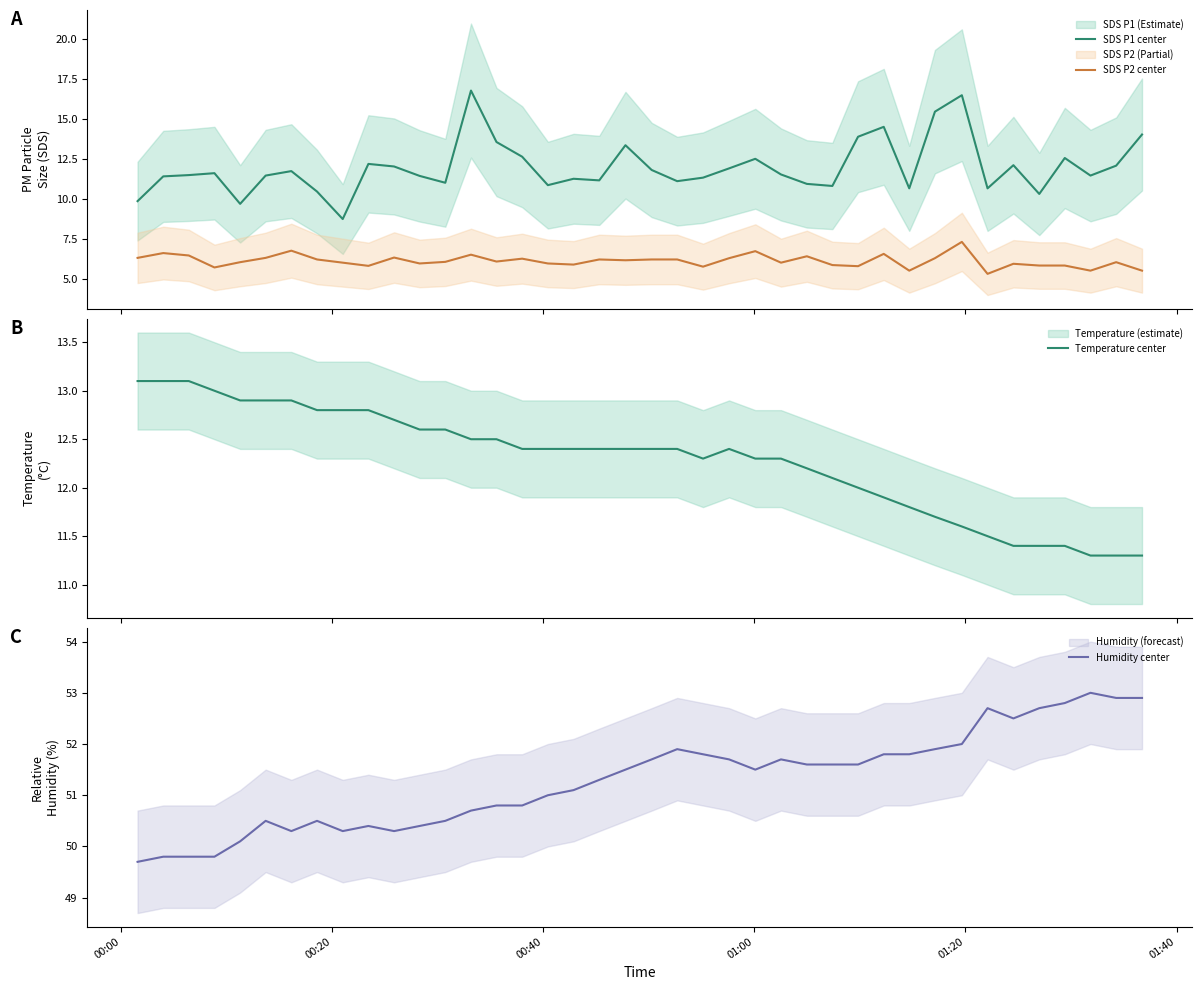

What is the highest value of the SDS P1 center series?

16.8